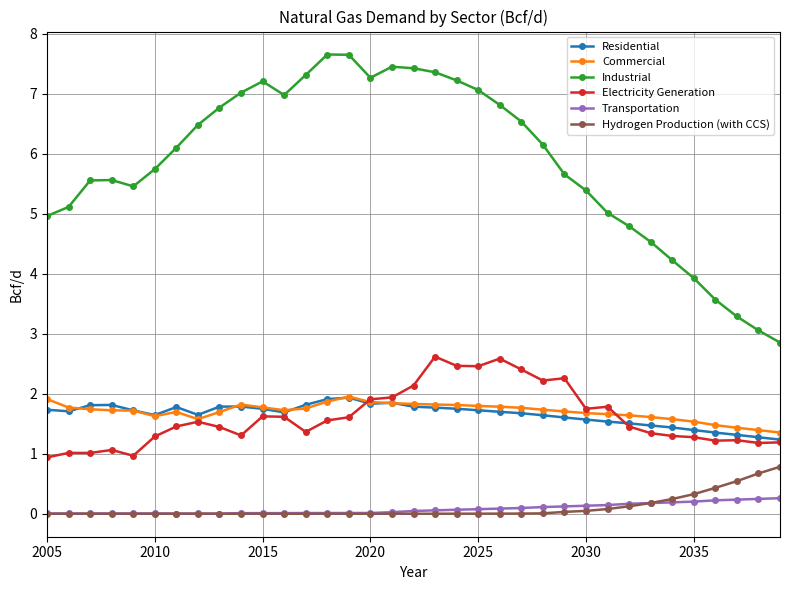

At how many categories does at least one series exceed 6?

18